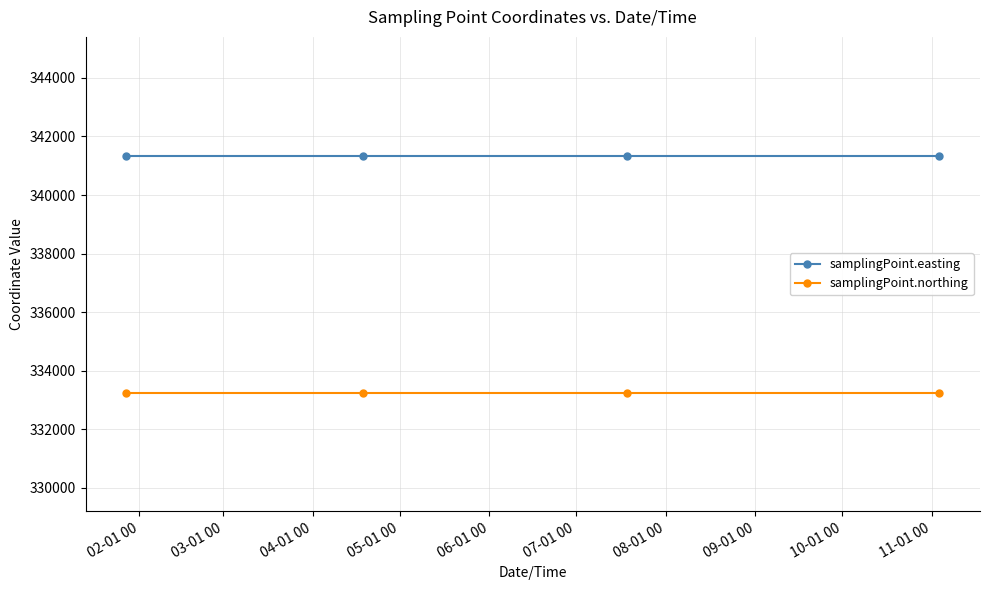

What is the average value of the samplingPoint.easting series?

341350